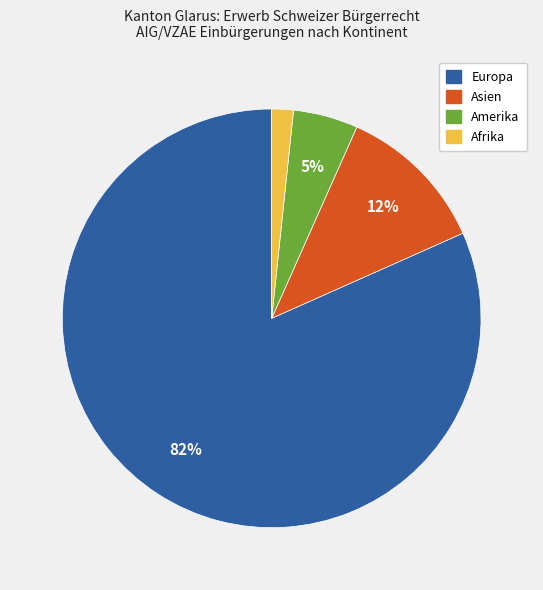

To the nearest percent, what is the difference between the Afrika and Amerika slice percentages?

3%